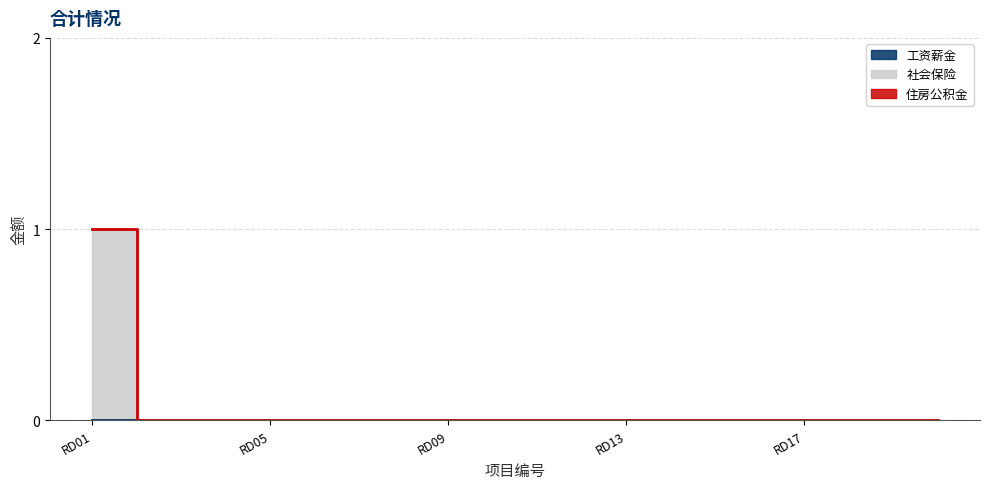

True or false: 社会保险 has more than 2 points higher than both neighbors.

False